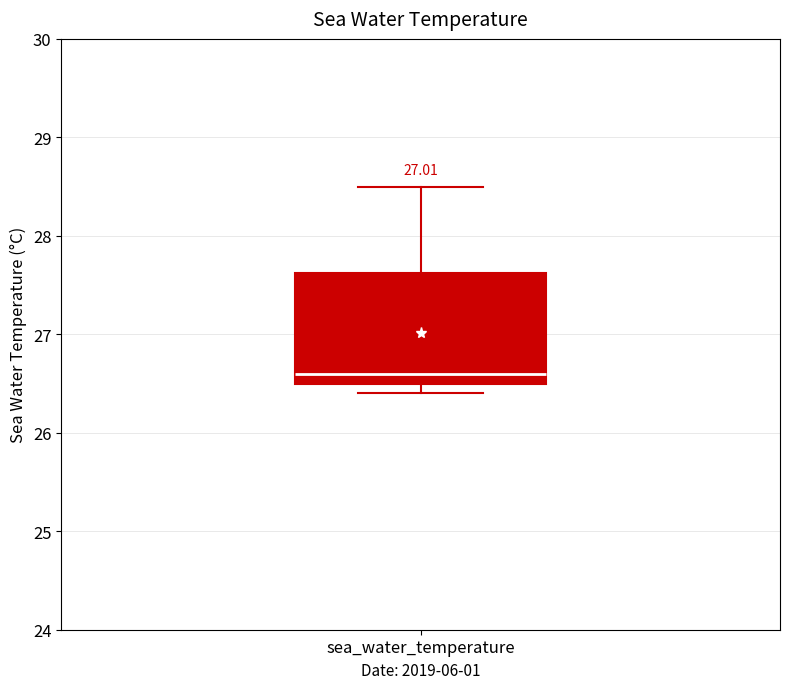

Read this box plot against the y-axis: the position of the median line, the range covered by the box, and the ends of both whiskers. The values are not printed on the chart, so give them approximately, as read against the axis.

median 26.6, box 26.5 to 27.6, whiskers 26.4 to 28.5